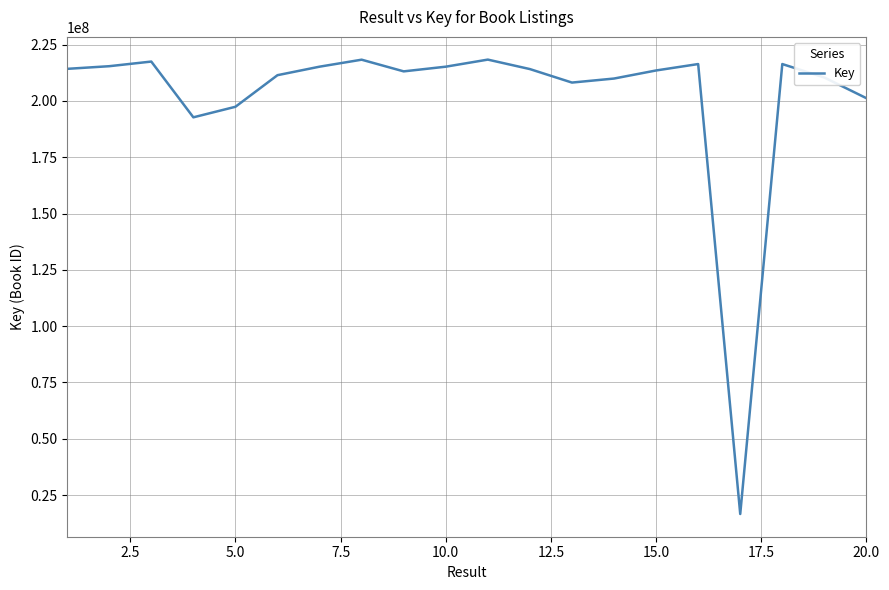

What is the maximum value shown in the chart?

218325940